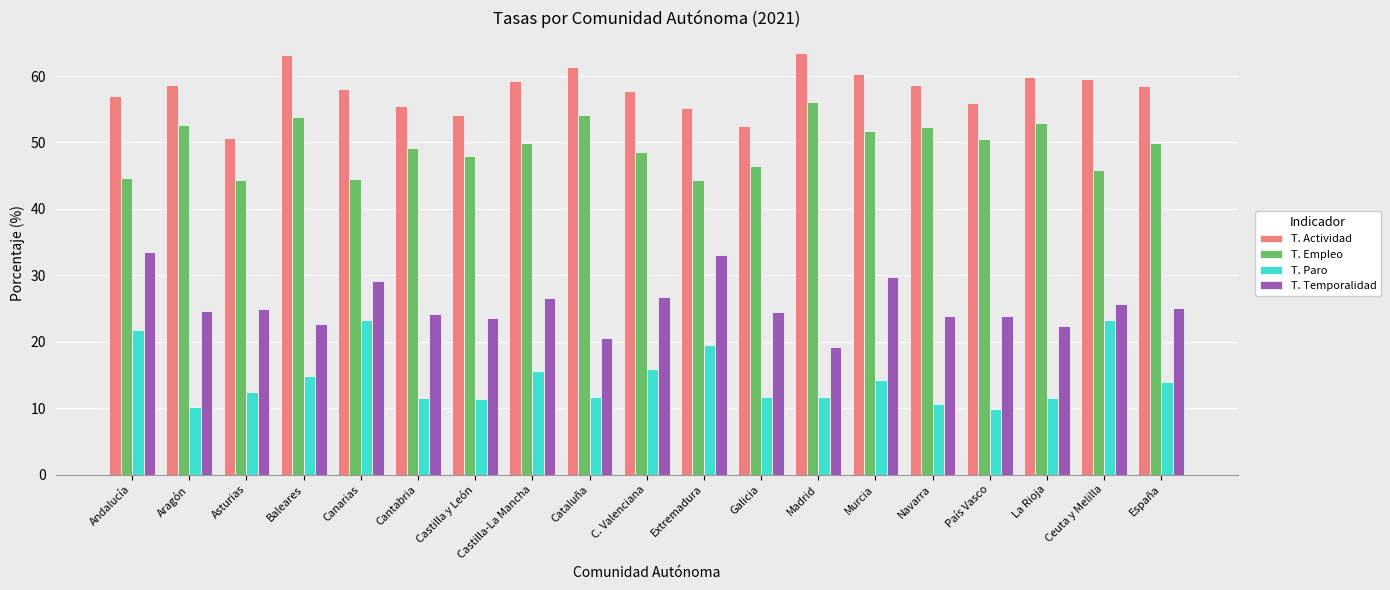

What is the greatest value displayed?

63.4